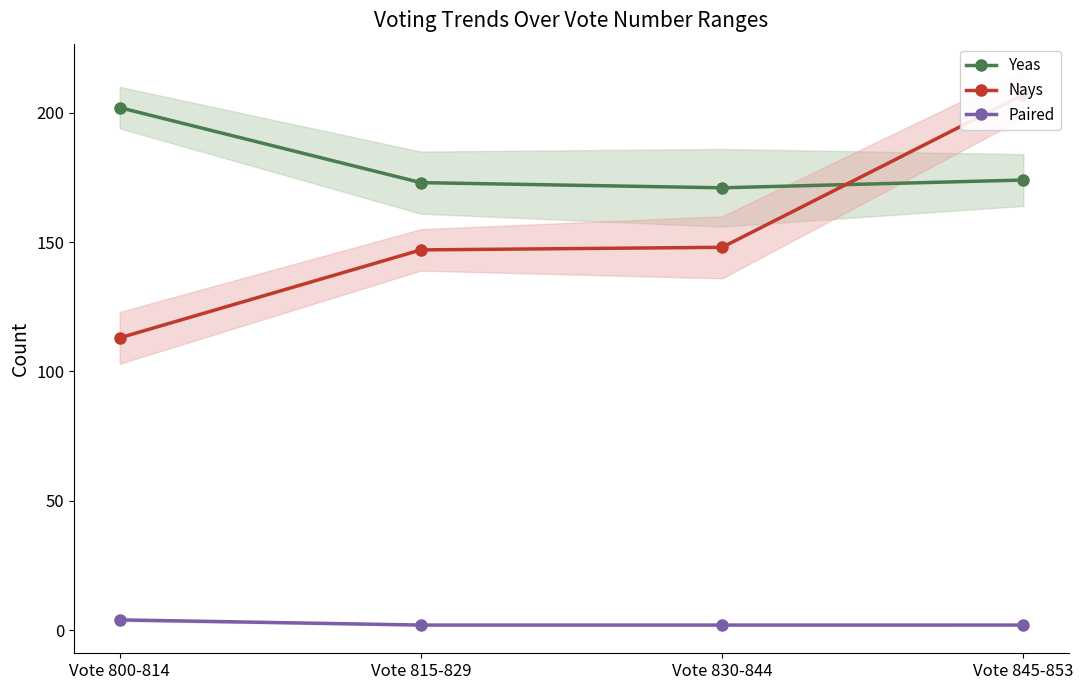

What is the label of the 1st point from the left?

Vote 800-814